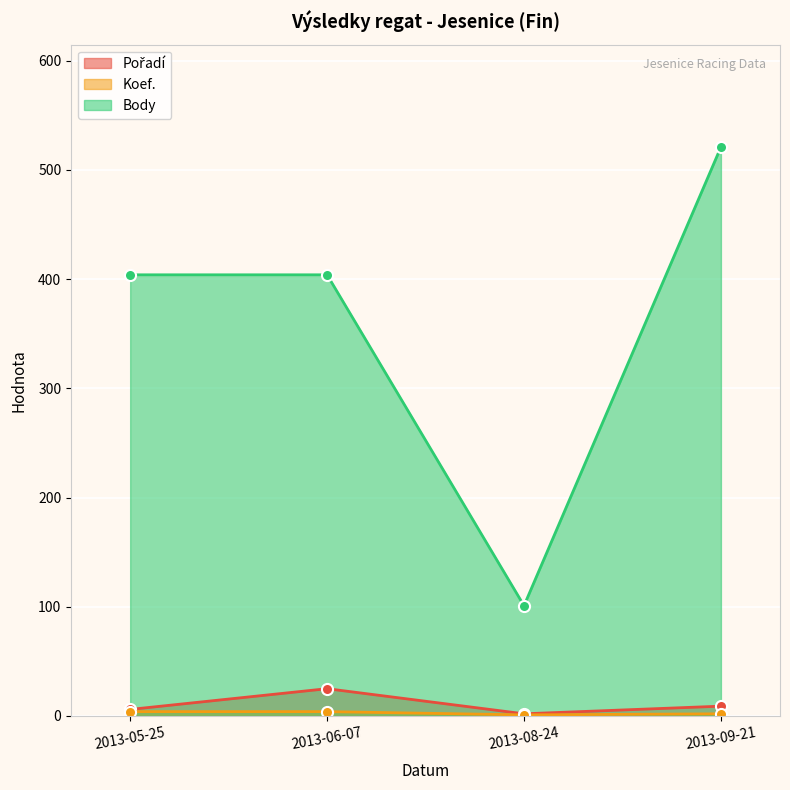

What is the difference between the Koef. values at 2013-06-07 and 2013-08-24?

3